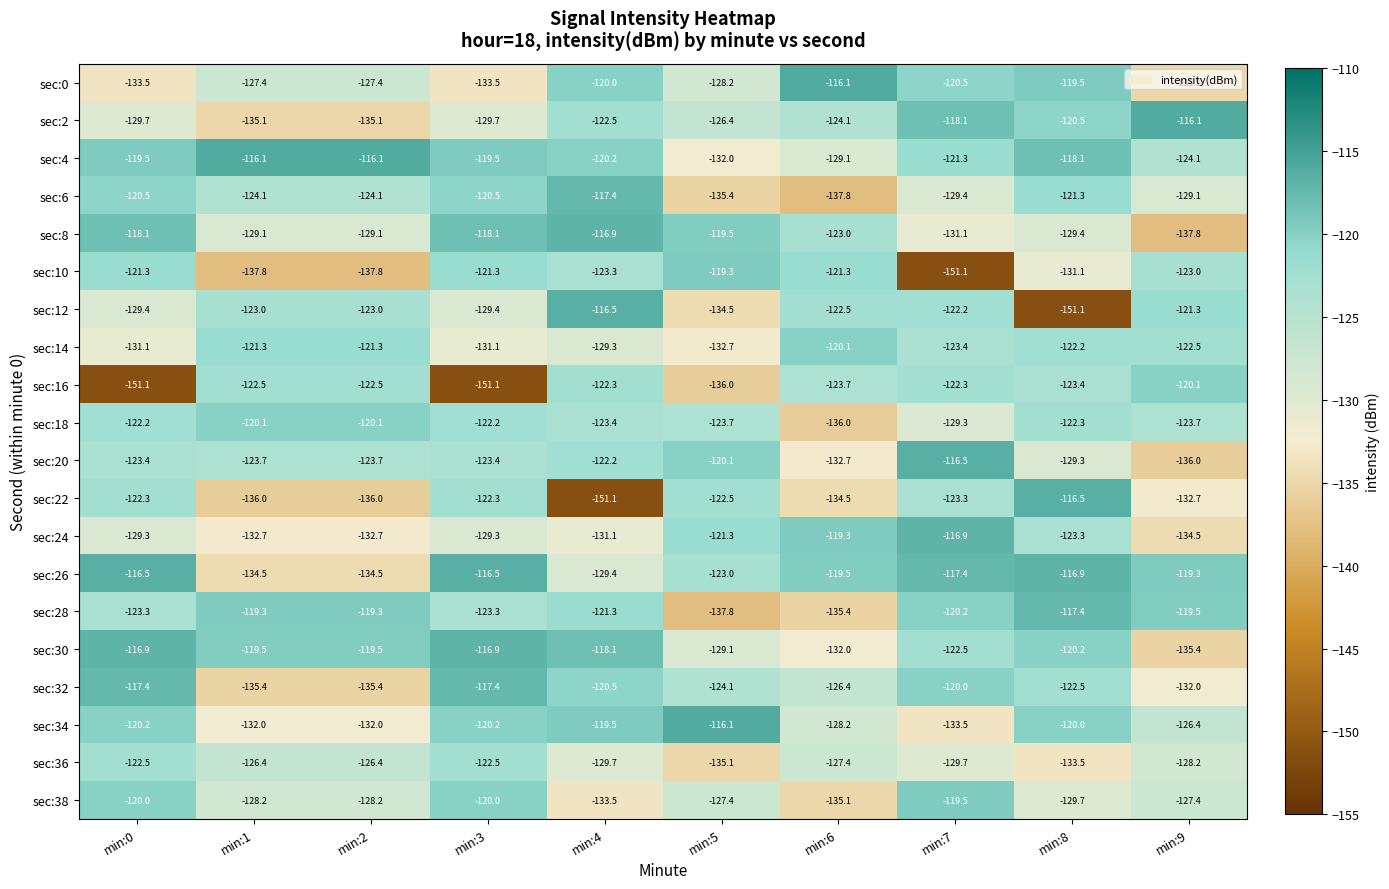

Is it true that sec:6 equals -117.4 at min:4?

True